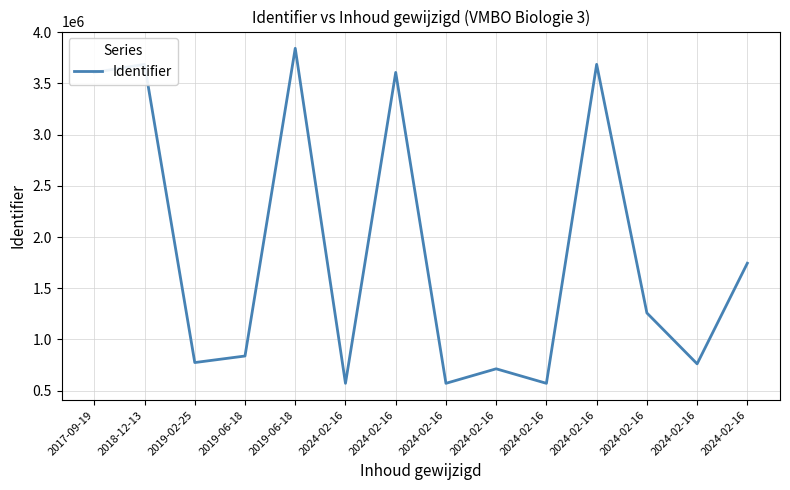

Does the chart display data point markers on the line(s)?

No